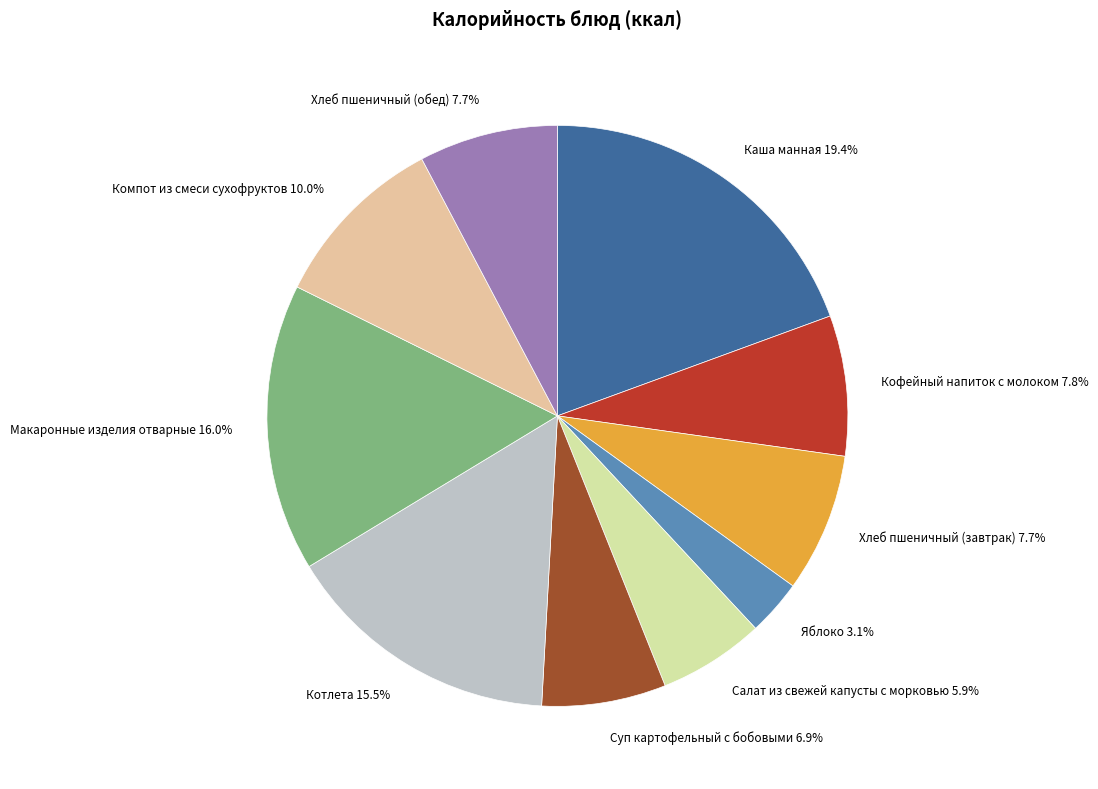

How many slices are in this pie chart?

10